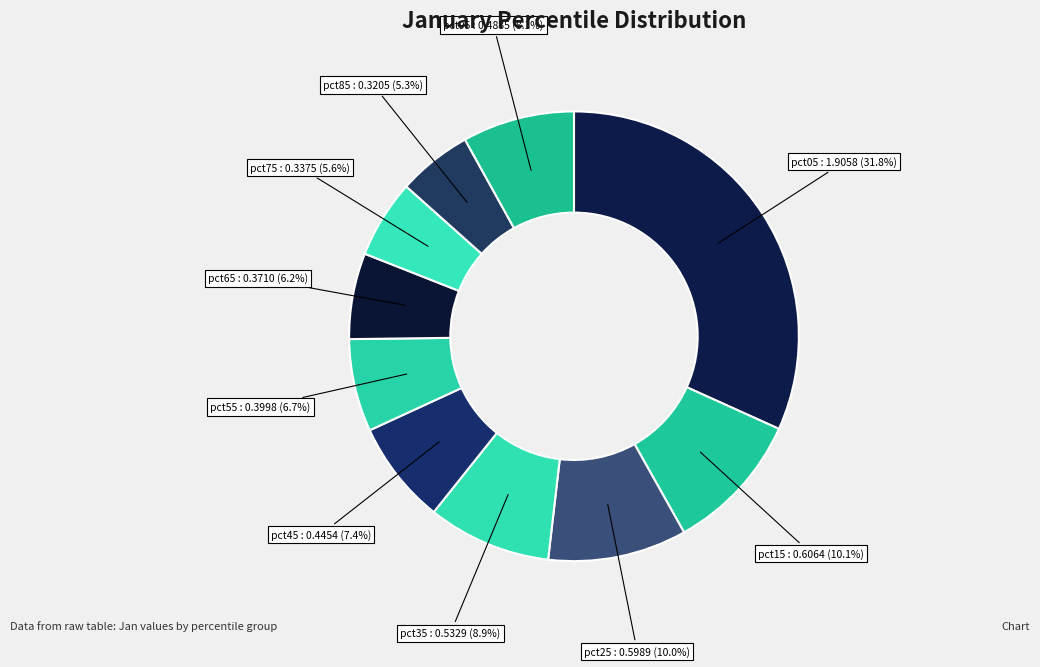

How many slices are in this pie chart?

10